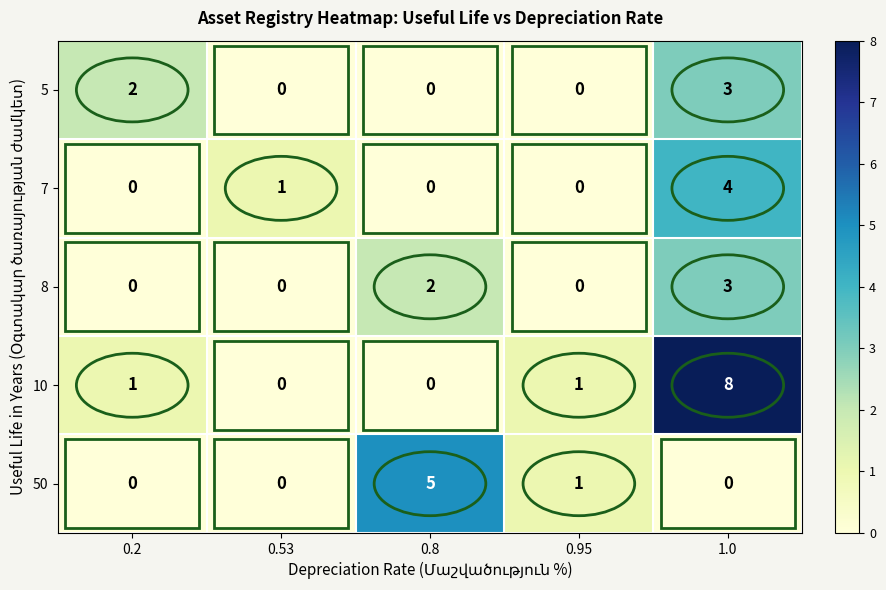

Which series has the largest total across all categories?

10